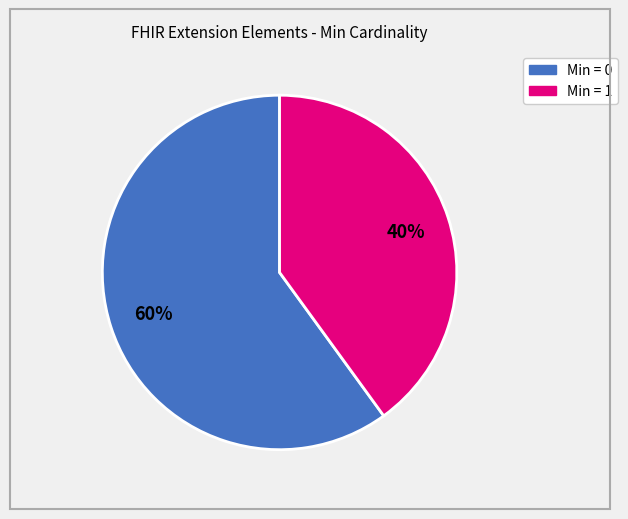

To the nearest percent, what is the average slice percentage?

50%